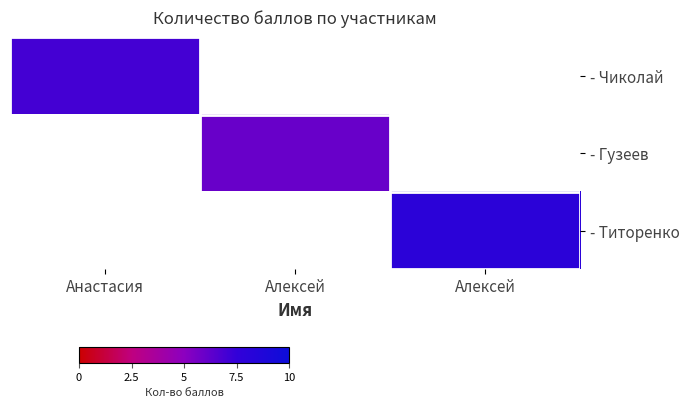

Which category has the highest value in the - Чиколай series?

Анастасия